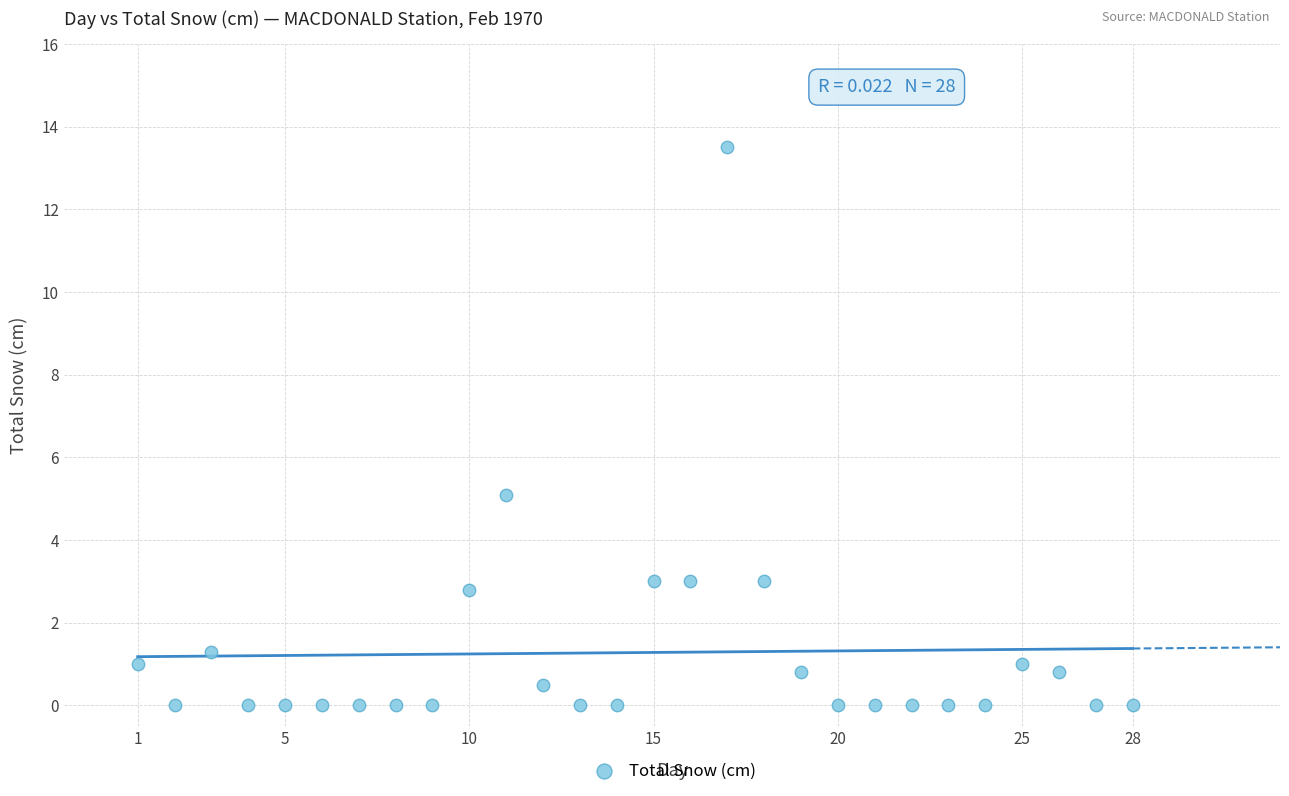

What Y value in the scatter plot is closest to 6?

5.1